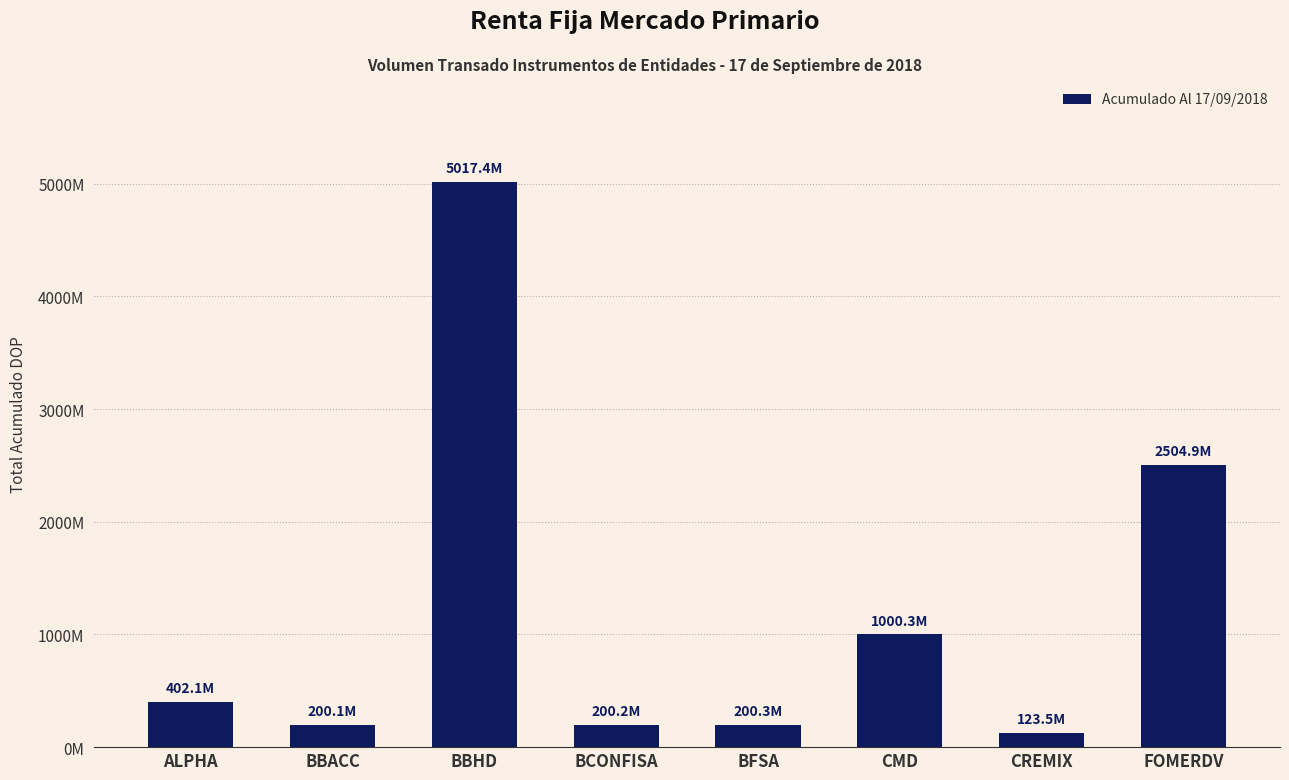

The value at BCONFISA is 92736665.3. True or false?

False